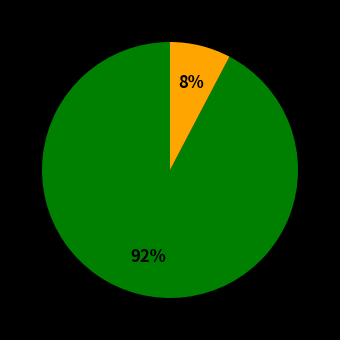

Is there a majority slice in this chart?

Yes